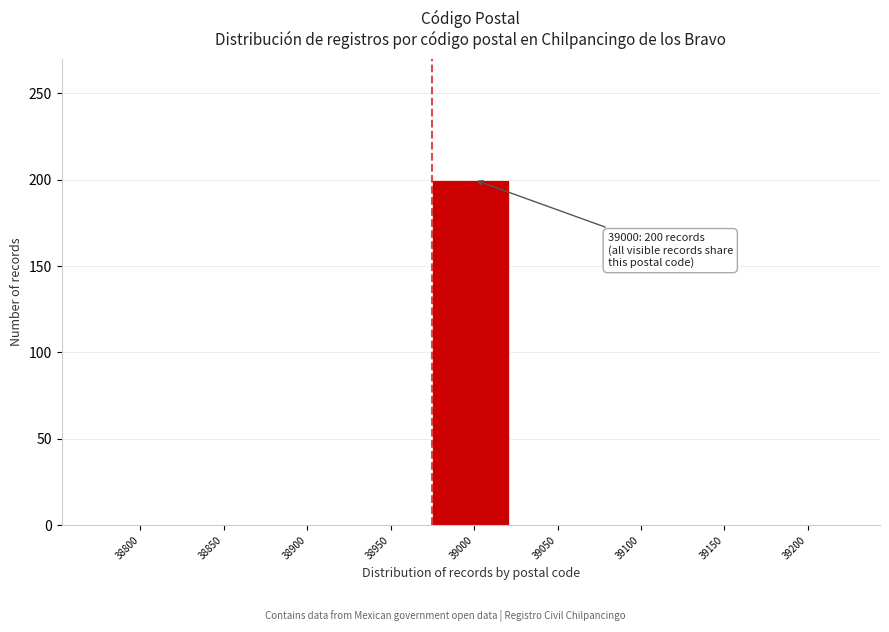

Reading left to right, what are all the values shown in this chart?

38800=0	38850=0	38900=0	38950=0	39000=200	39050=0	39100=0	39150=0	39200=0